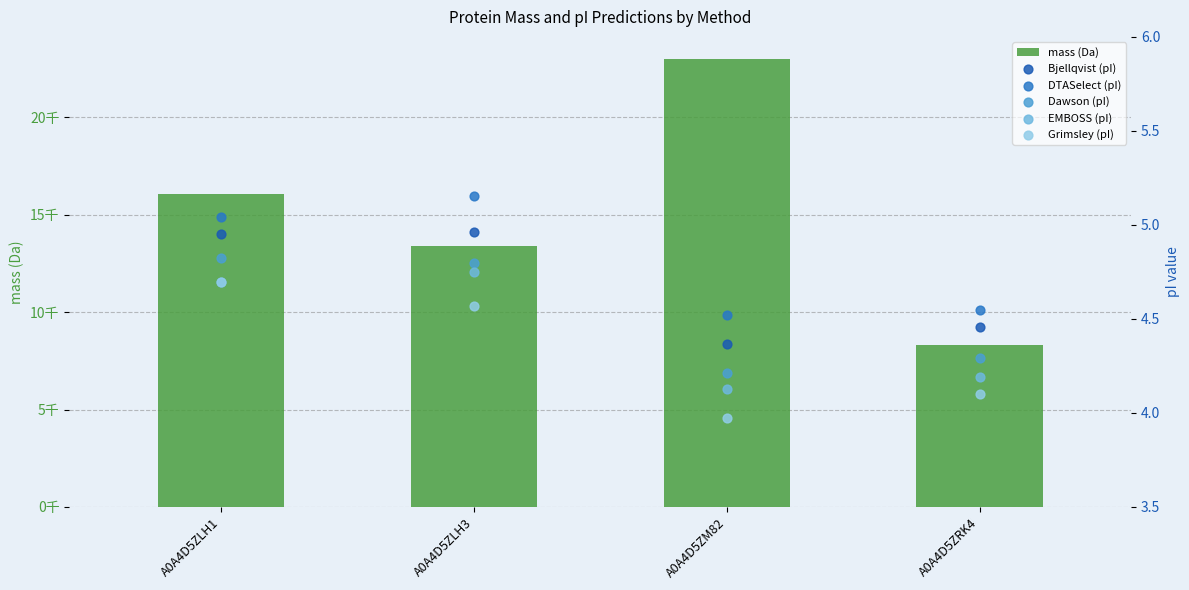

Which series reaches the maximum Y coordinate?

mass (Da)